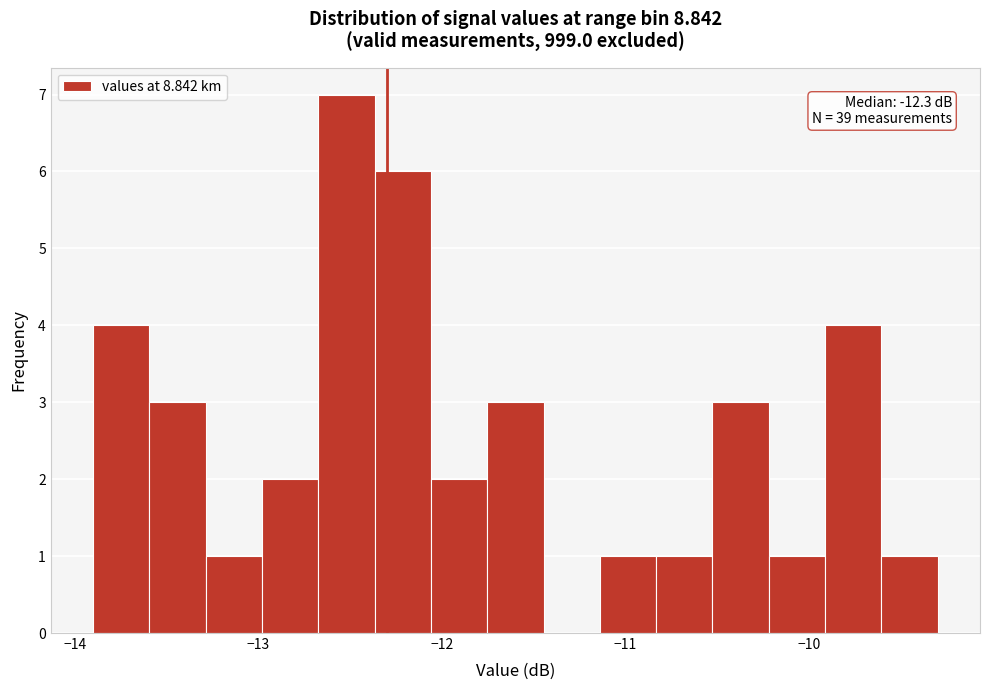

Around what value on the x-axis is the tallest bar? Give the approximate position of its centre, as read against the axis.

-12.5